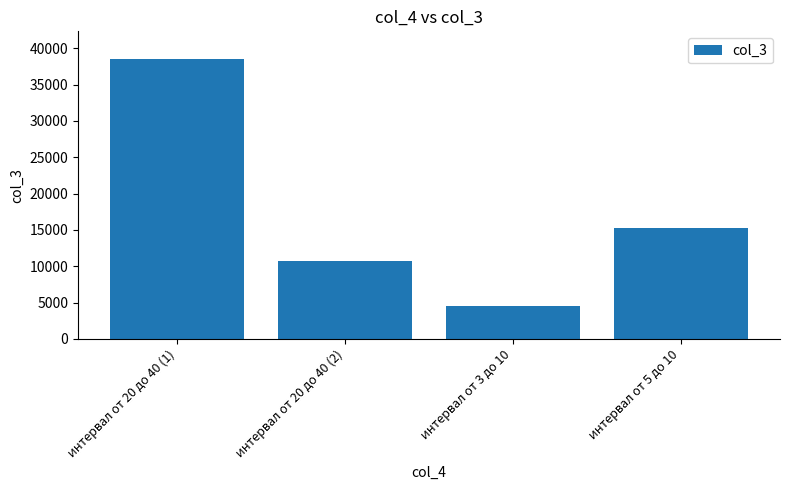

What is the average value?

17236